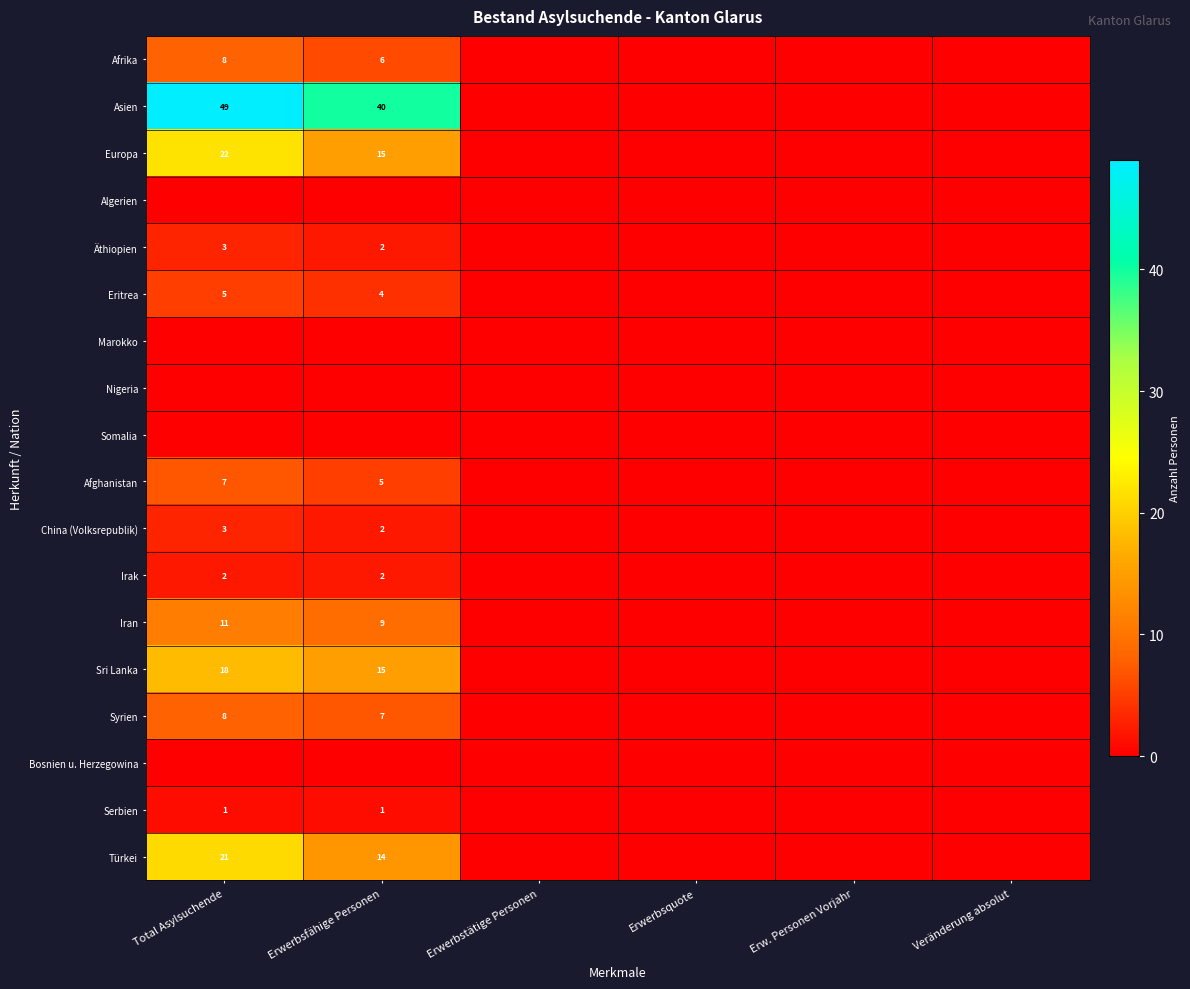

The value of Serbien at Erwerbsfähige Personen is 2. True or false?

False